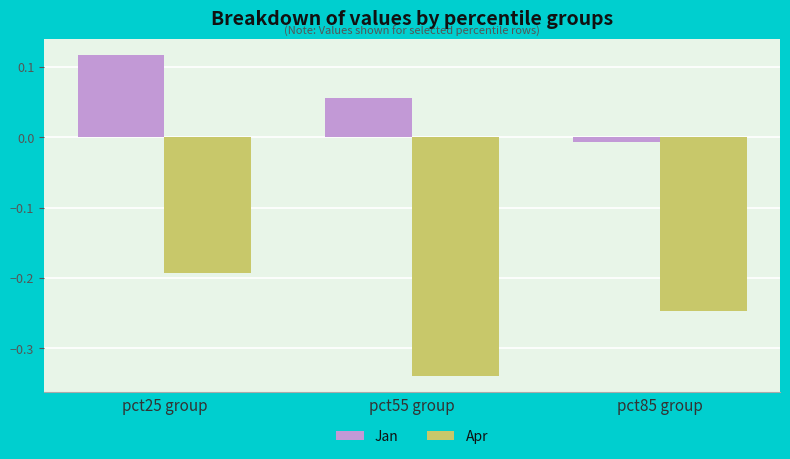

How many bars are there in total?

6